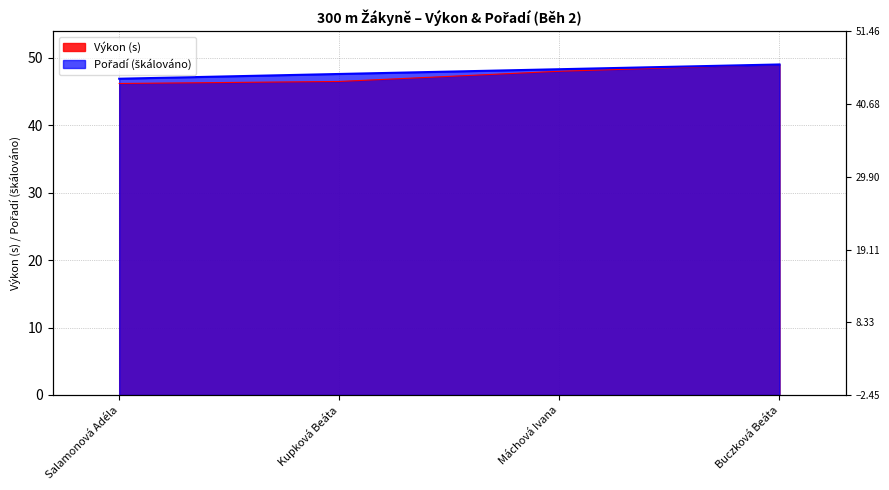

What is the label of the 4th point from the right?

Salamonová Adéla